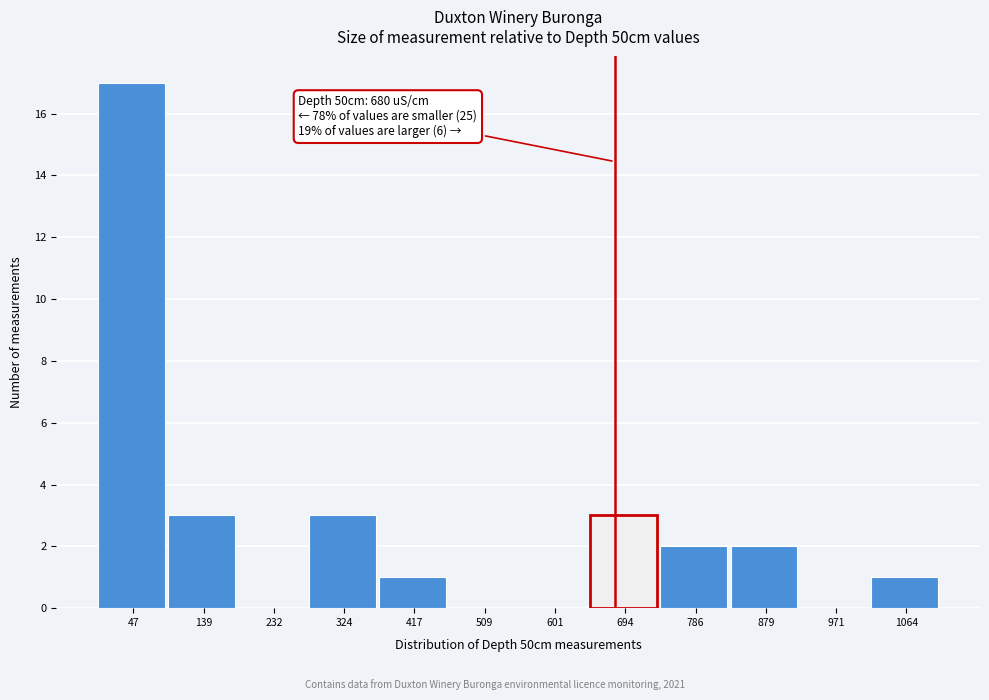

Over which range of the x-axis is the bar tallest?

0 to 90